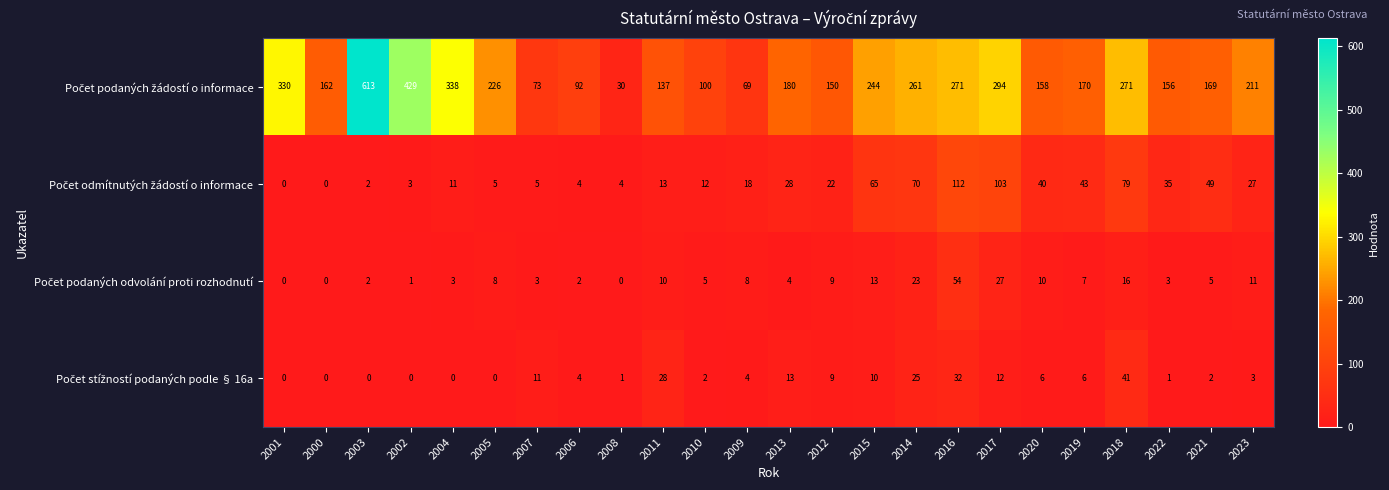

At which category is the sum across all series the highest?

2003